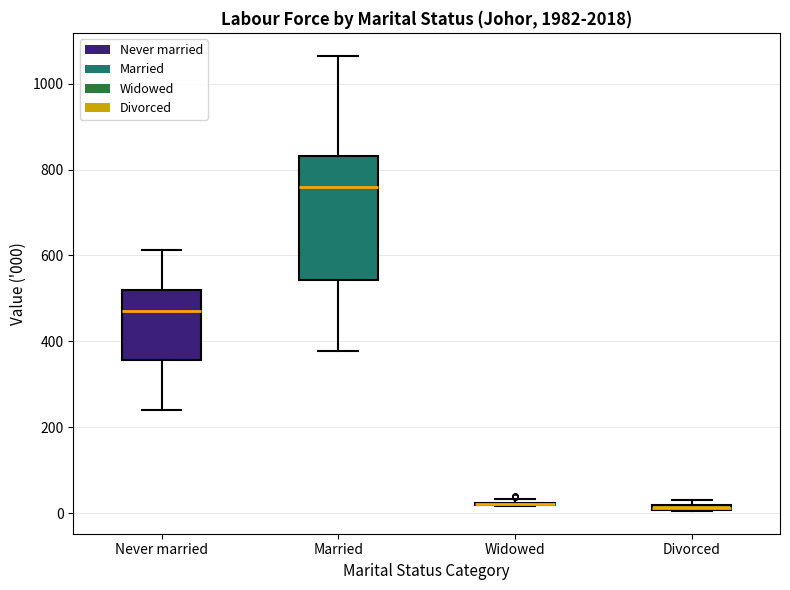

Where is the upper edge of the box for Divorced on the y-axis? The values are not printed on the chart, so give them approximately, as read against the axis.

20